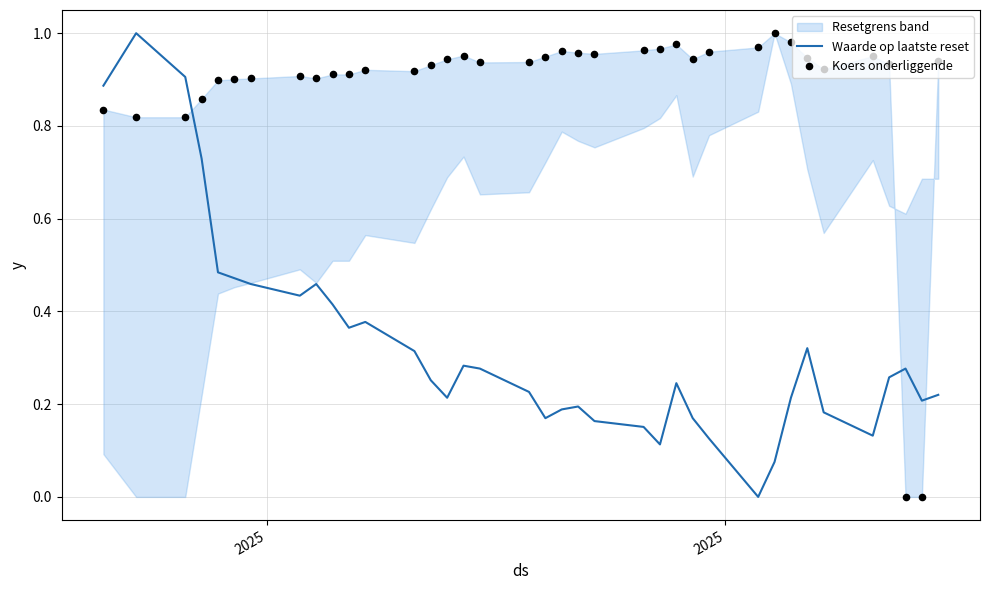

Which series has the widest spread of Y values?

Waarde op laatste reset